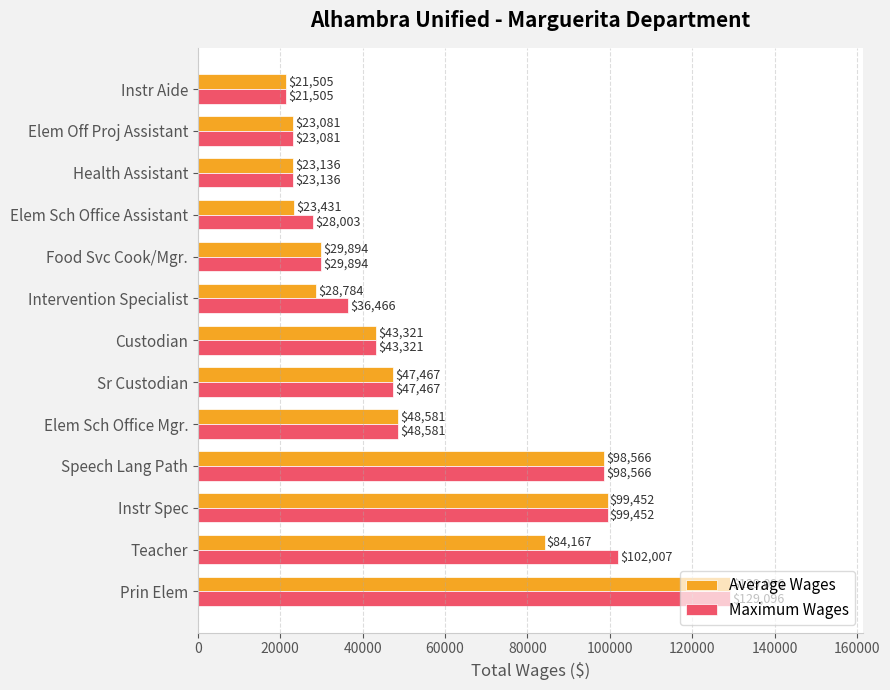

Where is Maximum Wages nearest to the value 75300?

Speech Lang Path